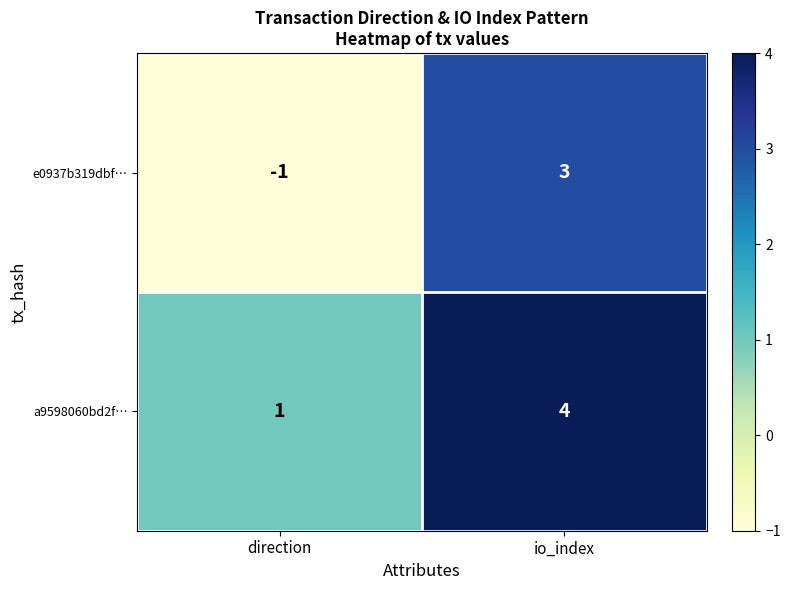

What value does the a9598060bd2f… series have at io_index?

4